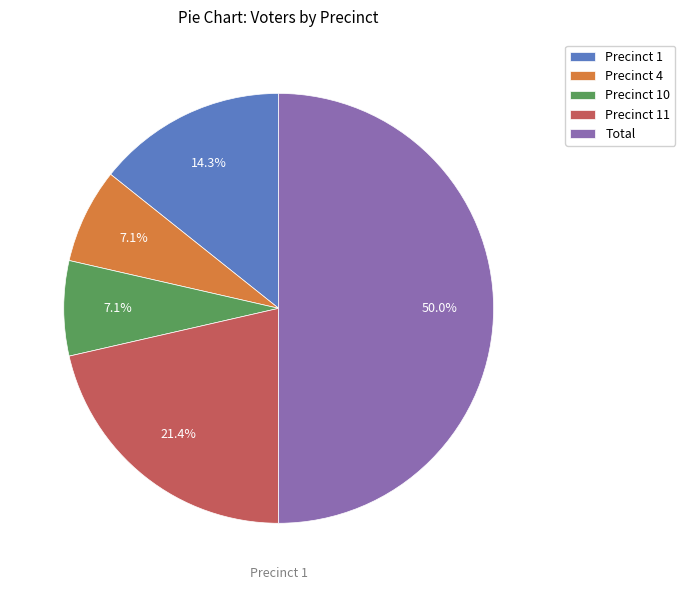

What percentage do Precinct 10 and Precinct 1 together represent?

21.4%